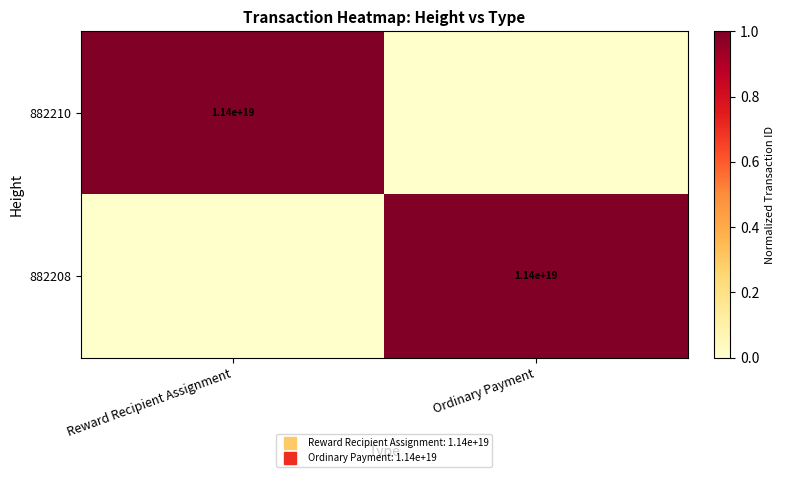

Is the value of 882208 at Ordinary Payment greater than the value of 882210 at Ordinary Payment?

Yes